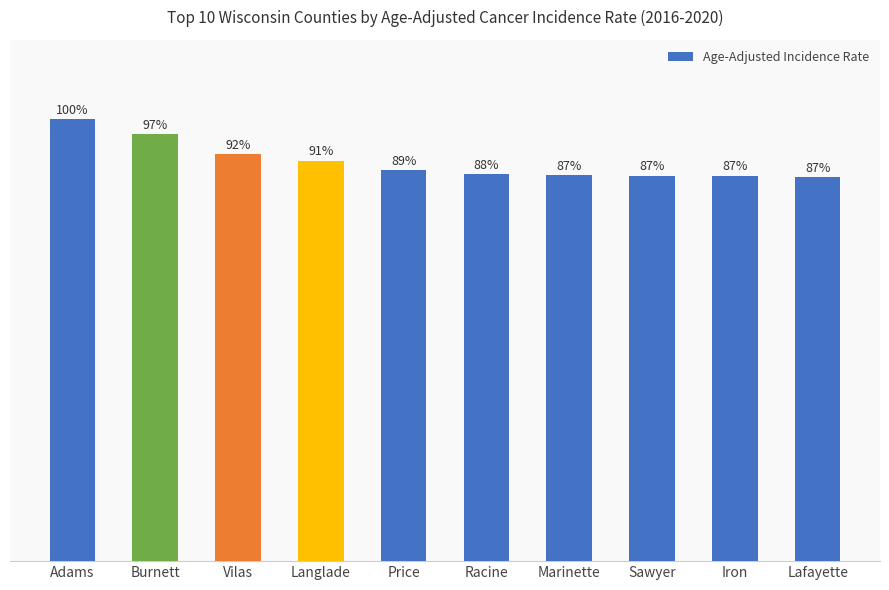

True or false: the data shows 298.1 at Iron.

False